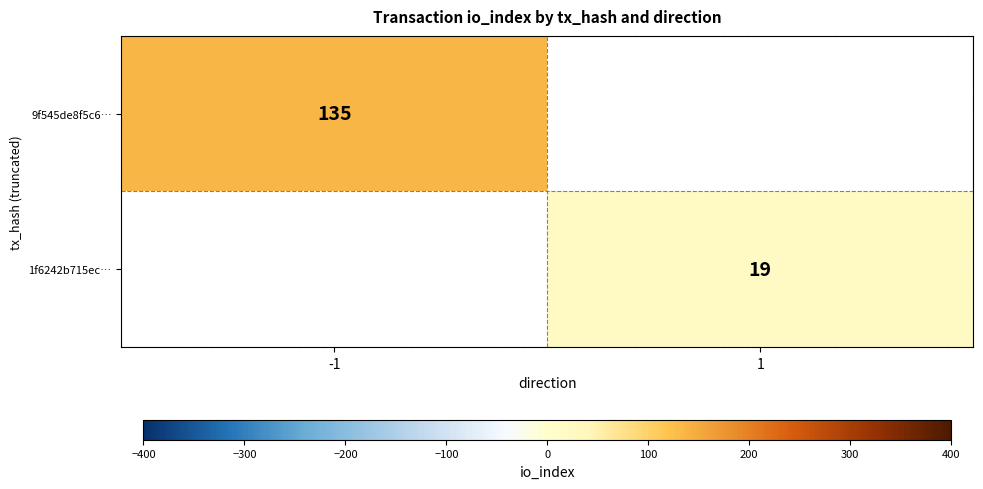

True or false: 9f545de8f5c6… has a value of 135 at -1.

True